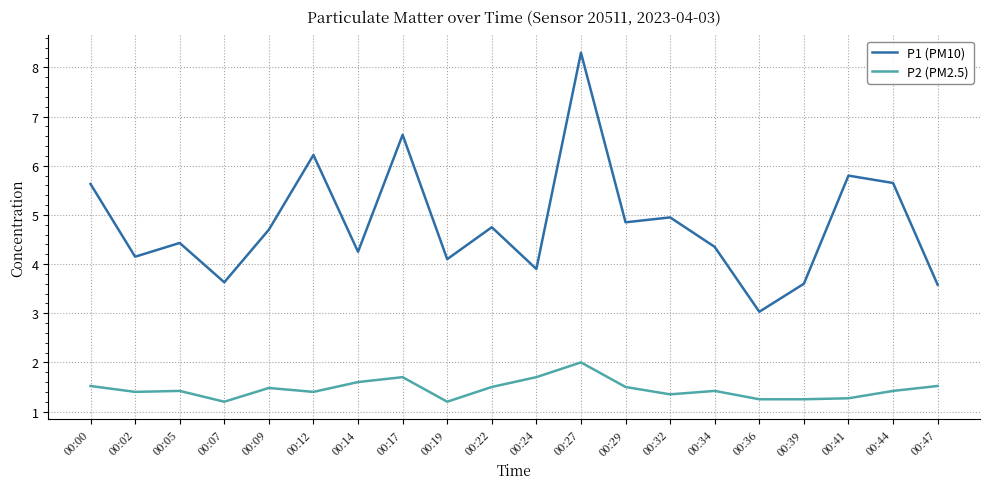

What are all the series names shown in the legend?

P1 (PM10), P2 (PM2.5)